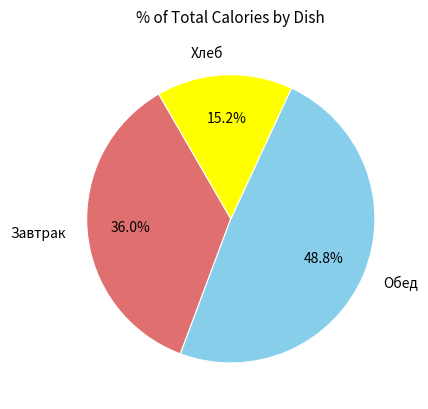

Combined, what portion of the pie is Обед and Хлеб?

64.0%